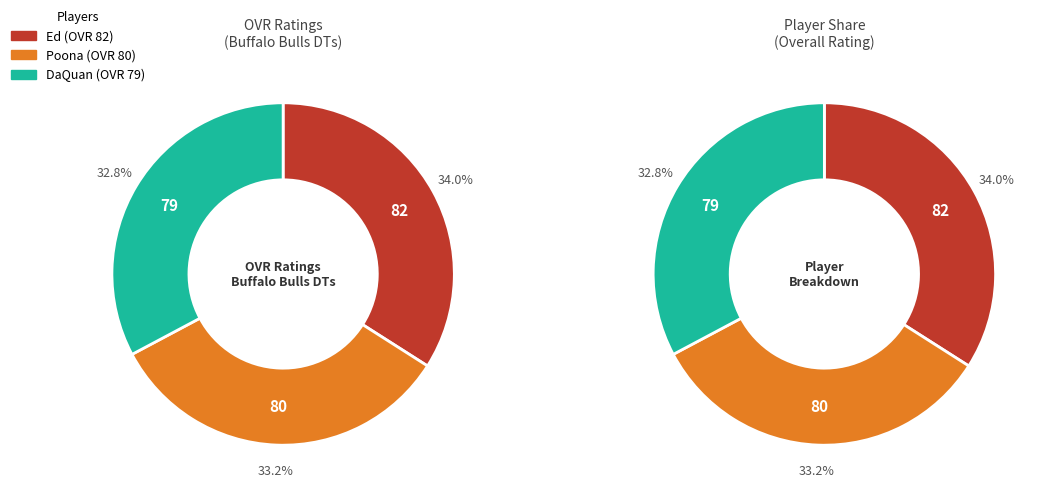

To the nearest percent, what is the difference between the largest and smallest slice percentages?

1%